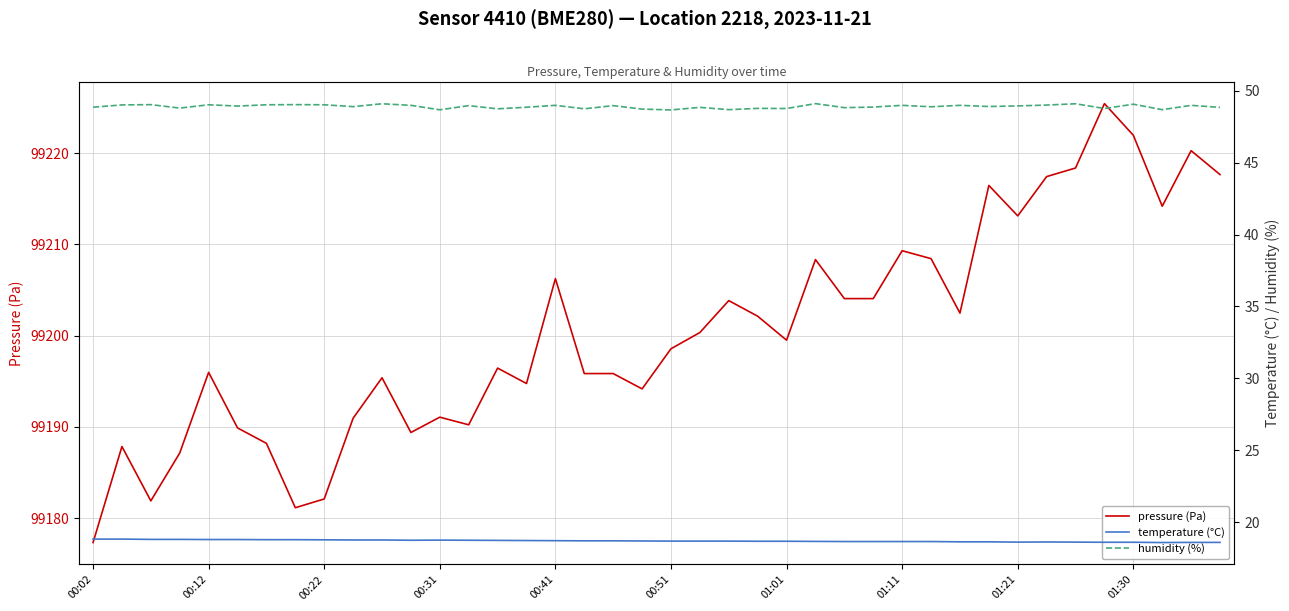

What is the highest value of the pressure (Pa) series?

99225.4